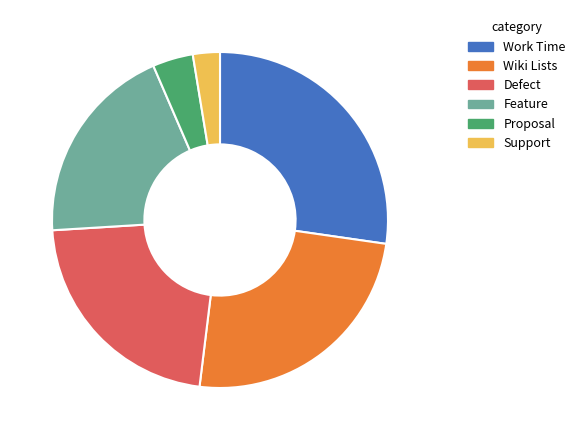

How many slices are in this pie chart?

6